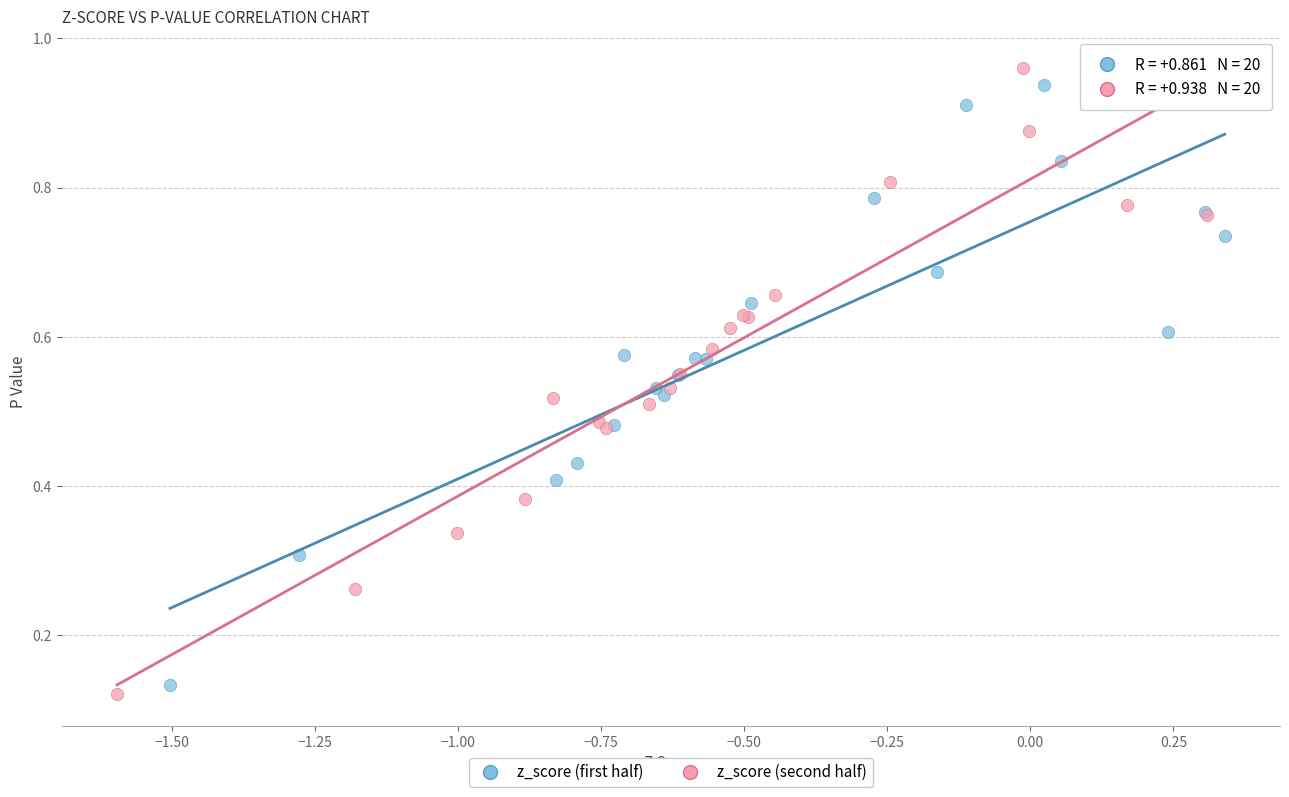

Which series reaches the maximum Y coordinate?

z_score (second half)